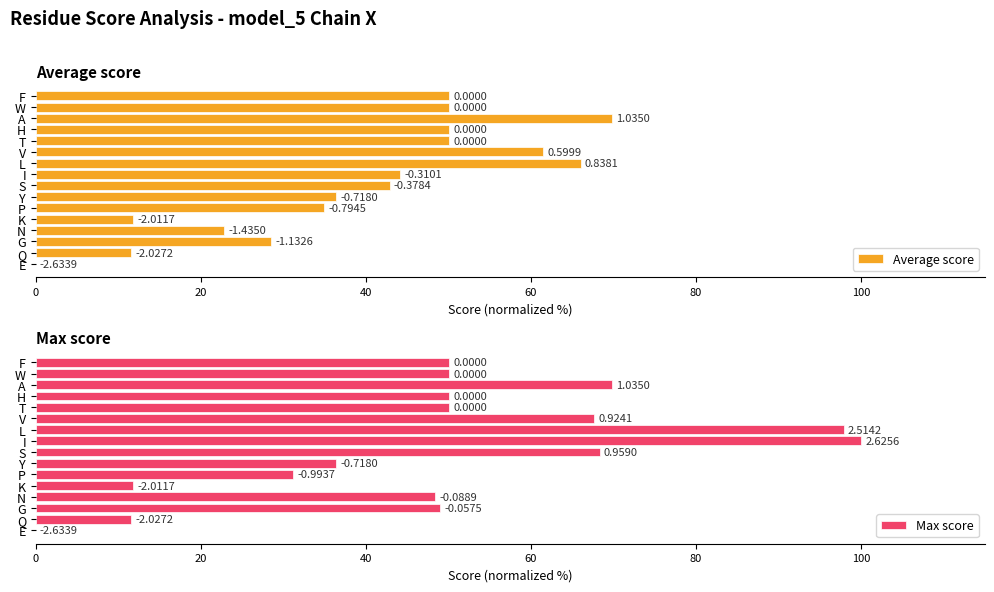

Which series changed the most between Q and V?

Max score